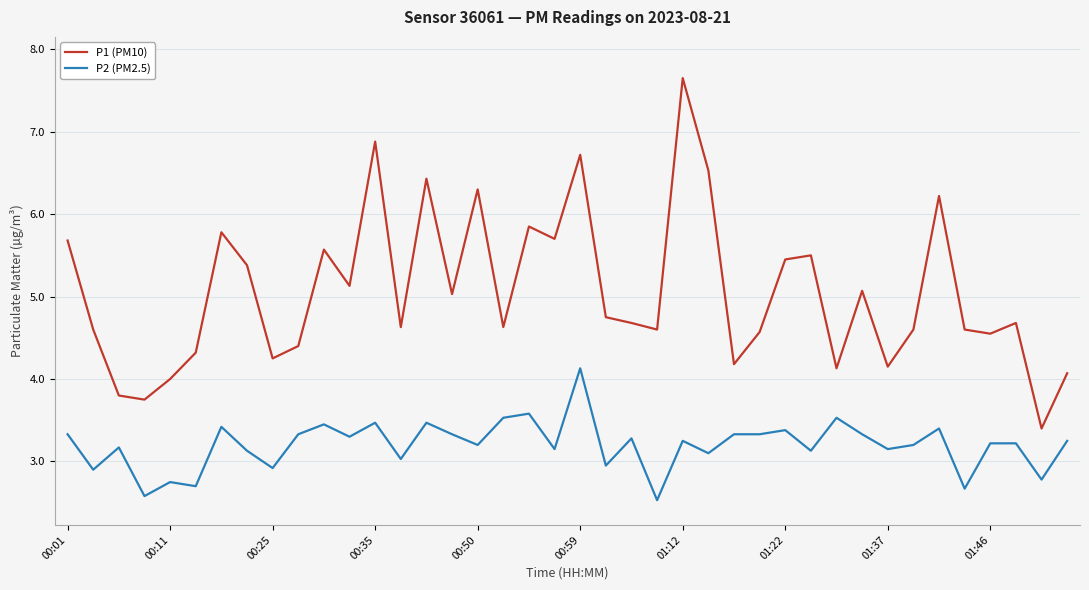

Which series has the widest spread of values?

P1 (PM10)